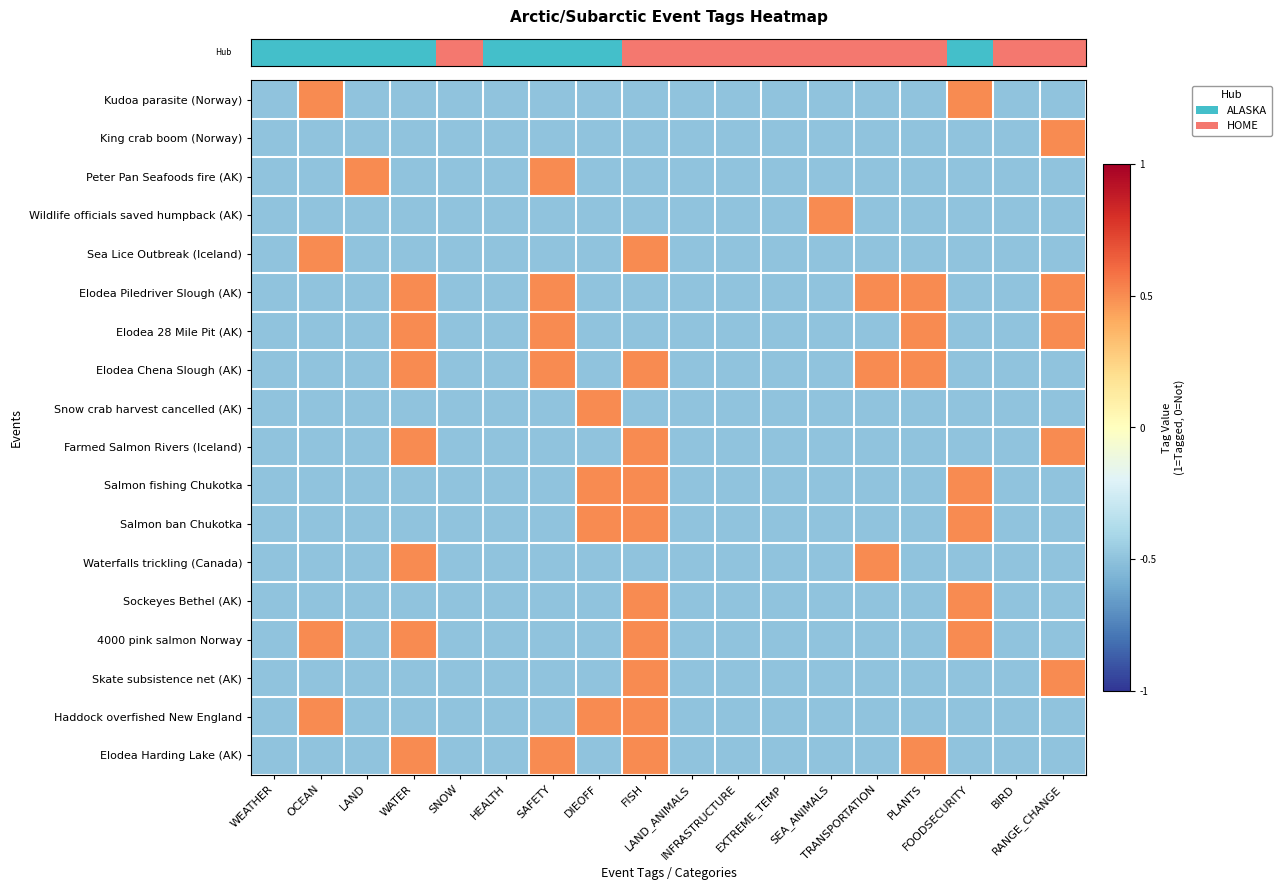

How many data points does each series have?

18